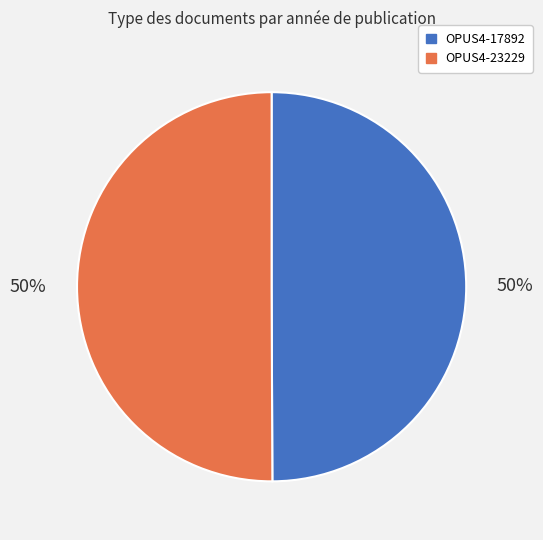

Approximately how many times larger is the value at OPUS4-23229 compared to OPUS4-17892?

1.0